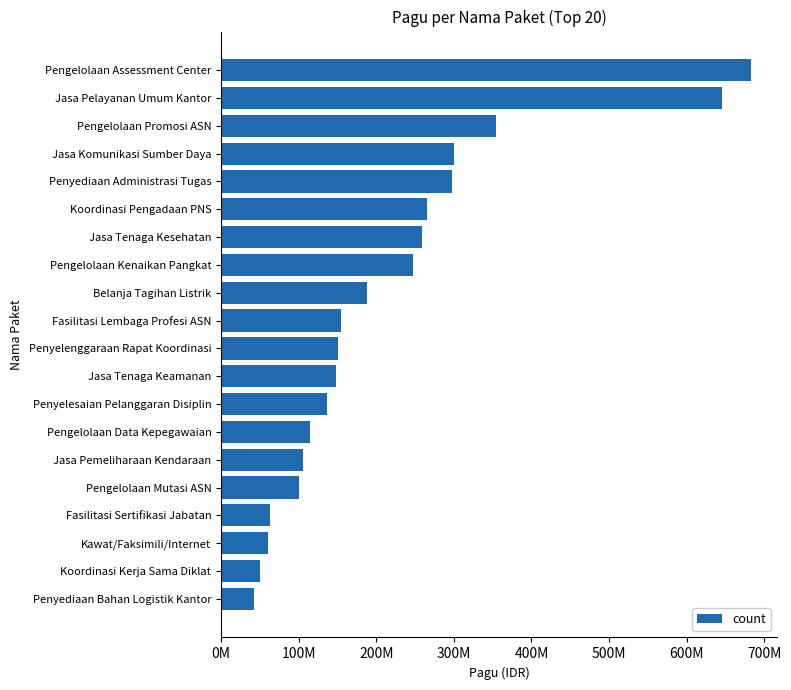

How many data points are less than 154799200?

10